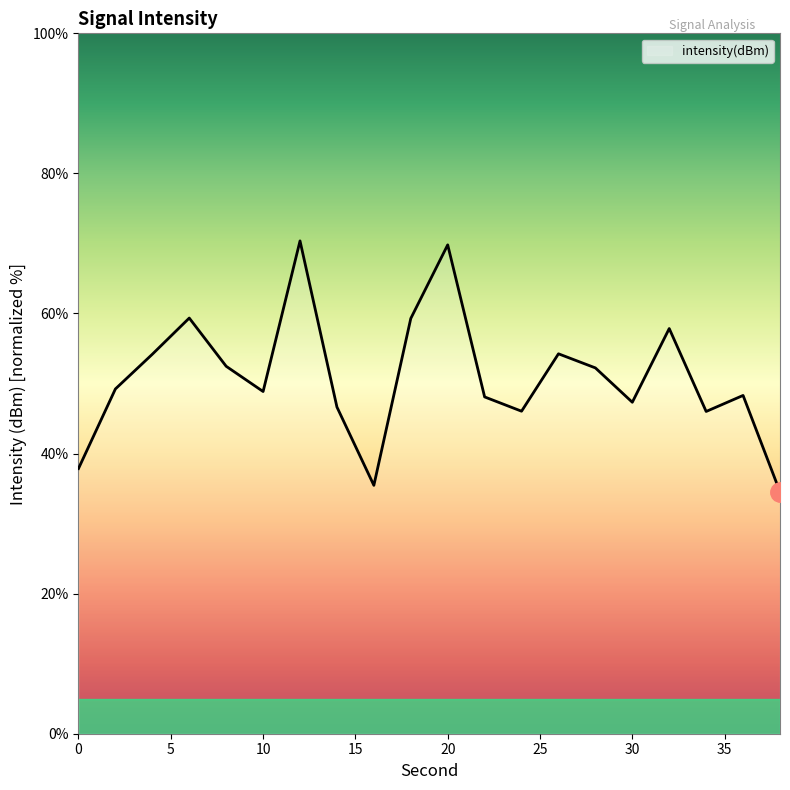

What is the minimum value shown in the chart?

34.5